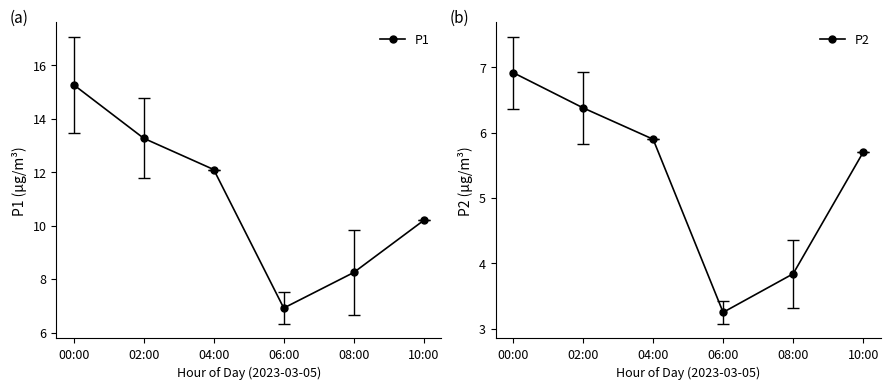

What is the minimum value for P2?

3.2